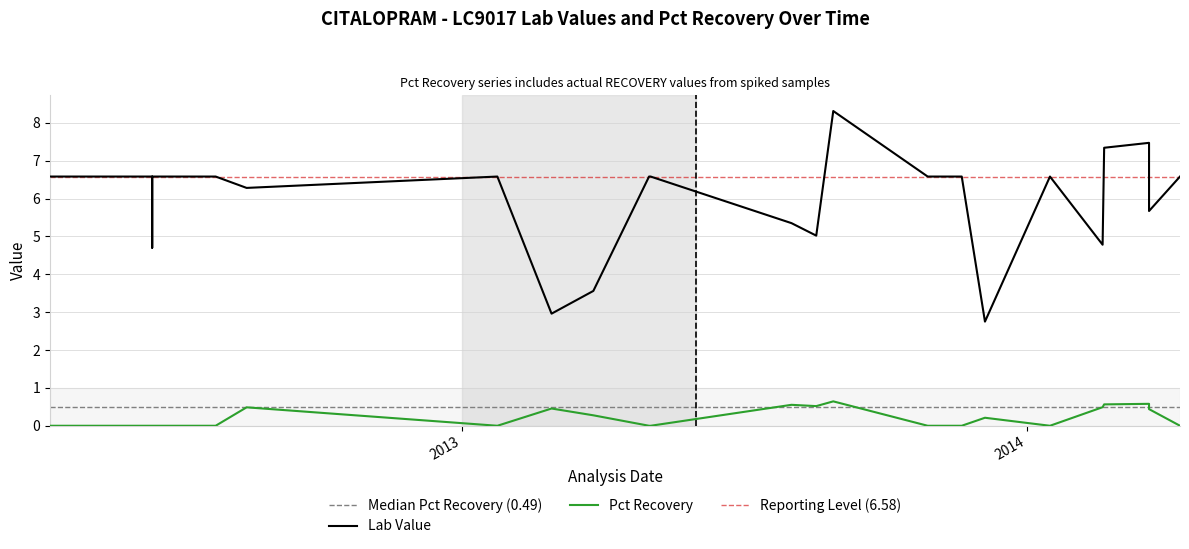

Which has a higher value, 2013-08-29 or 2012-05-01?

2013-08-29